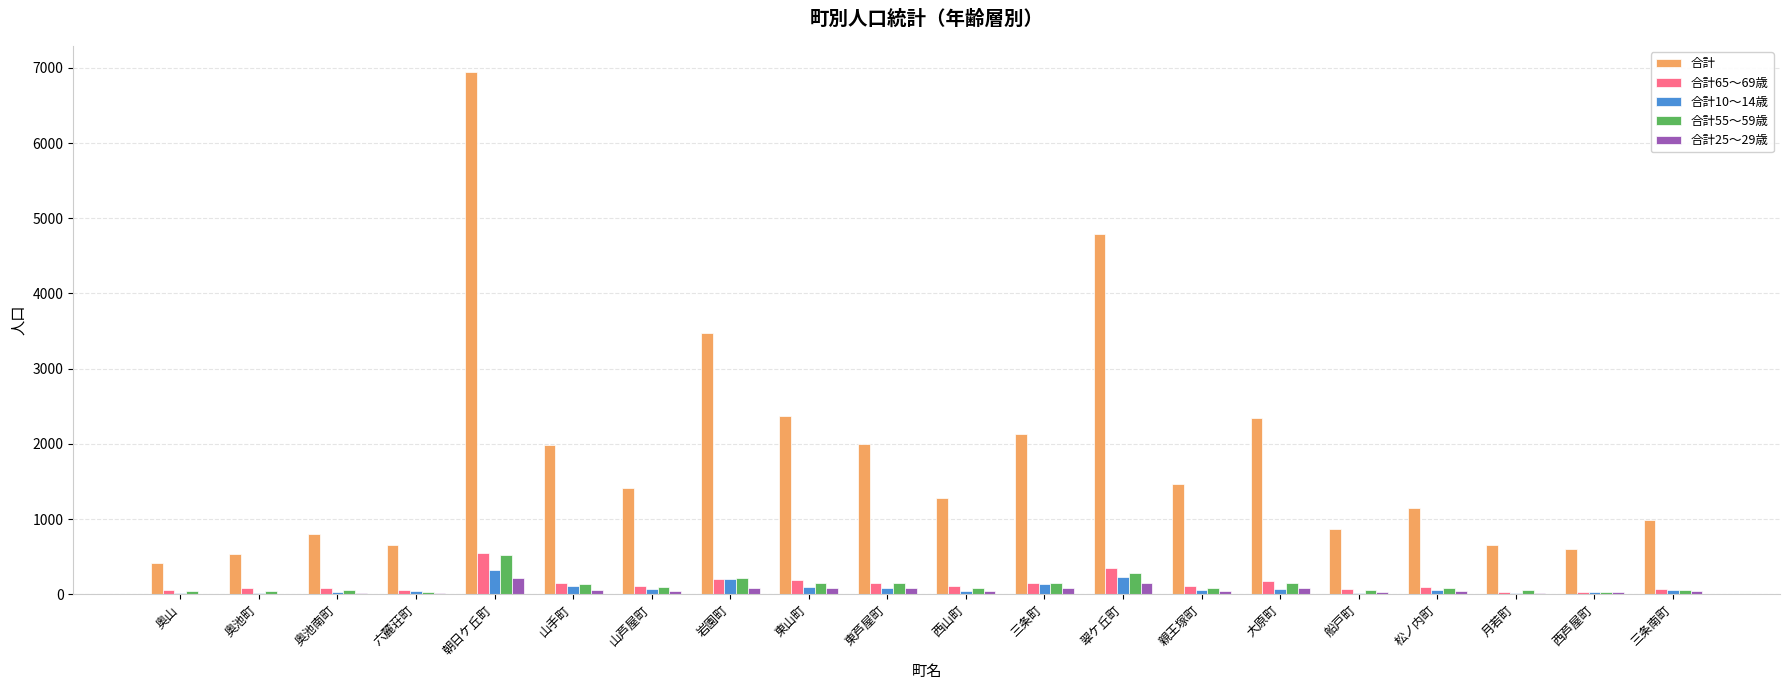

True or false: 合計 has a value of 386 at 六麓荘町.

False